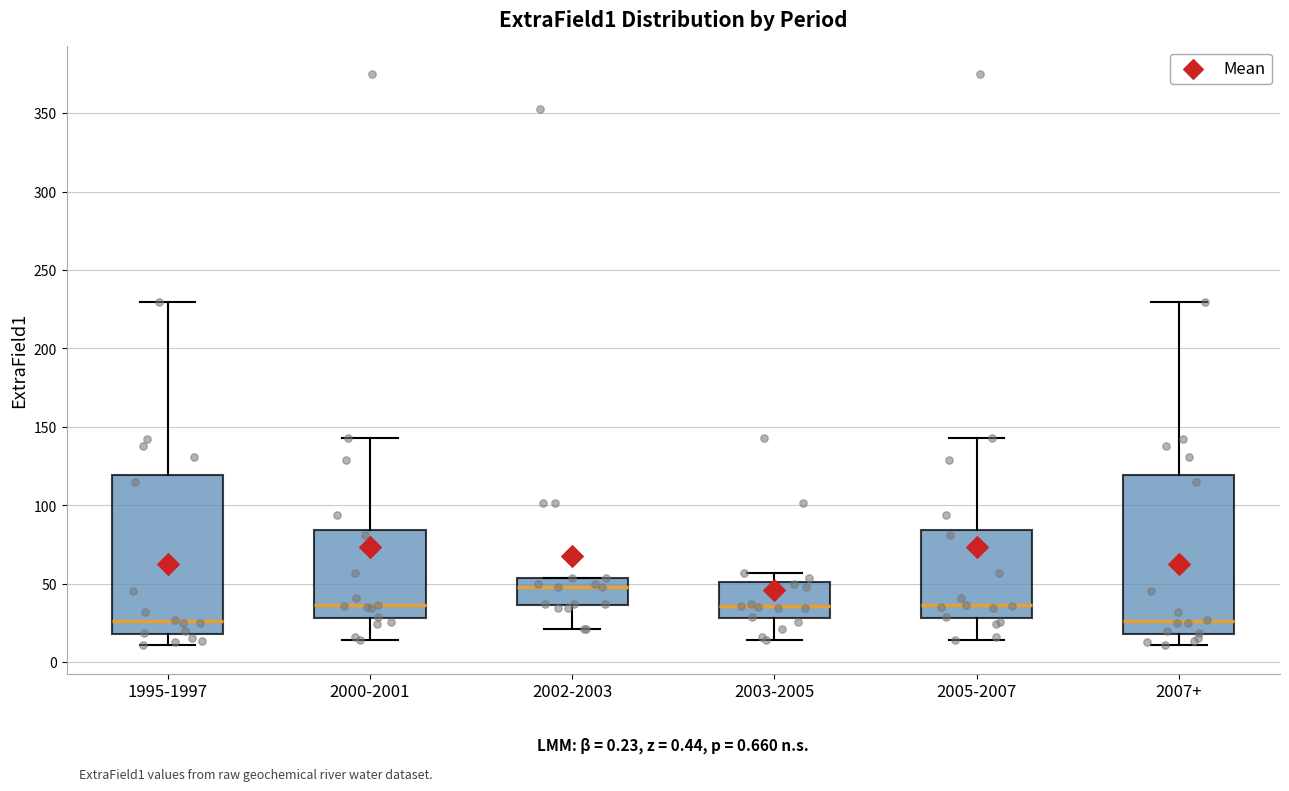

Reading left to right, transcribe this box plot: for each box, give where its median line is, the range the box spans, and where its two whiskers end, as read against the y-axis. The values are not printed on the chart, so give them approximately, as read against the axis.

1995-1997: median 25, box 20 to 120, whiskers 10 to 230
2000-2001: median 35, box 30 to 85, whiskers 15 to 145
2002-2003: median 50, box 35 to 55, whiskers 20 to 55
2003-2005: median 35, box 30 to 50, whiskers 15 to 55
2005-2007: median 35, box 30 to 85, whiskers 15 to 145
2007+: median 25, box 20 to 120, whiskers 10 to 230